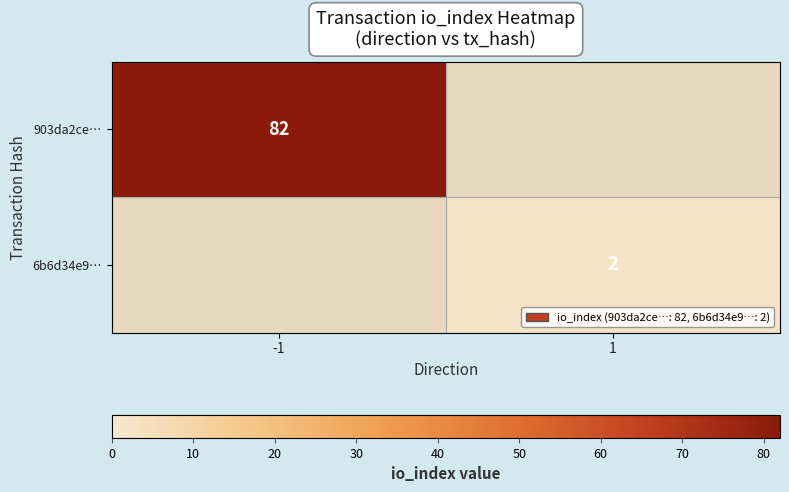

Count the number of data series in this chart.

2